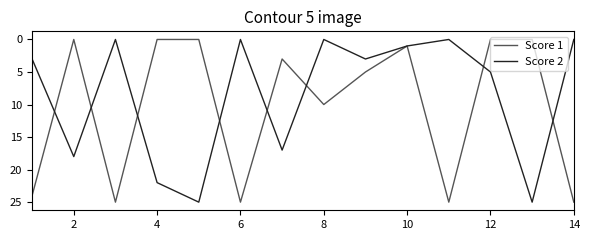

What is the greatest value displayed?

25